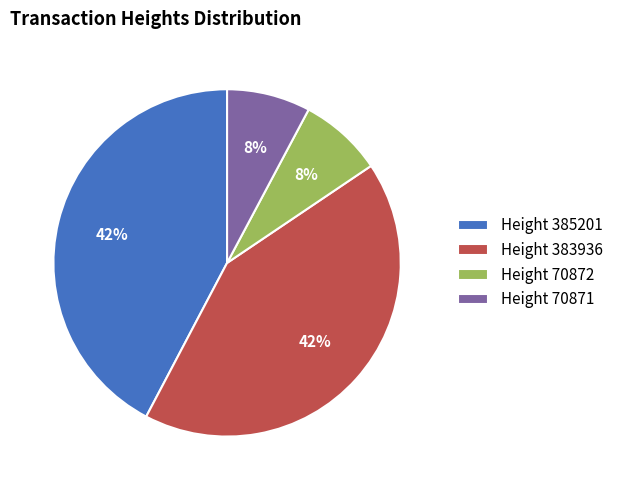

Does any single category account for the majority?

No